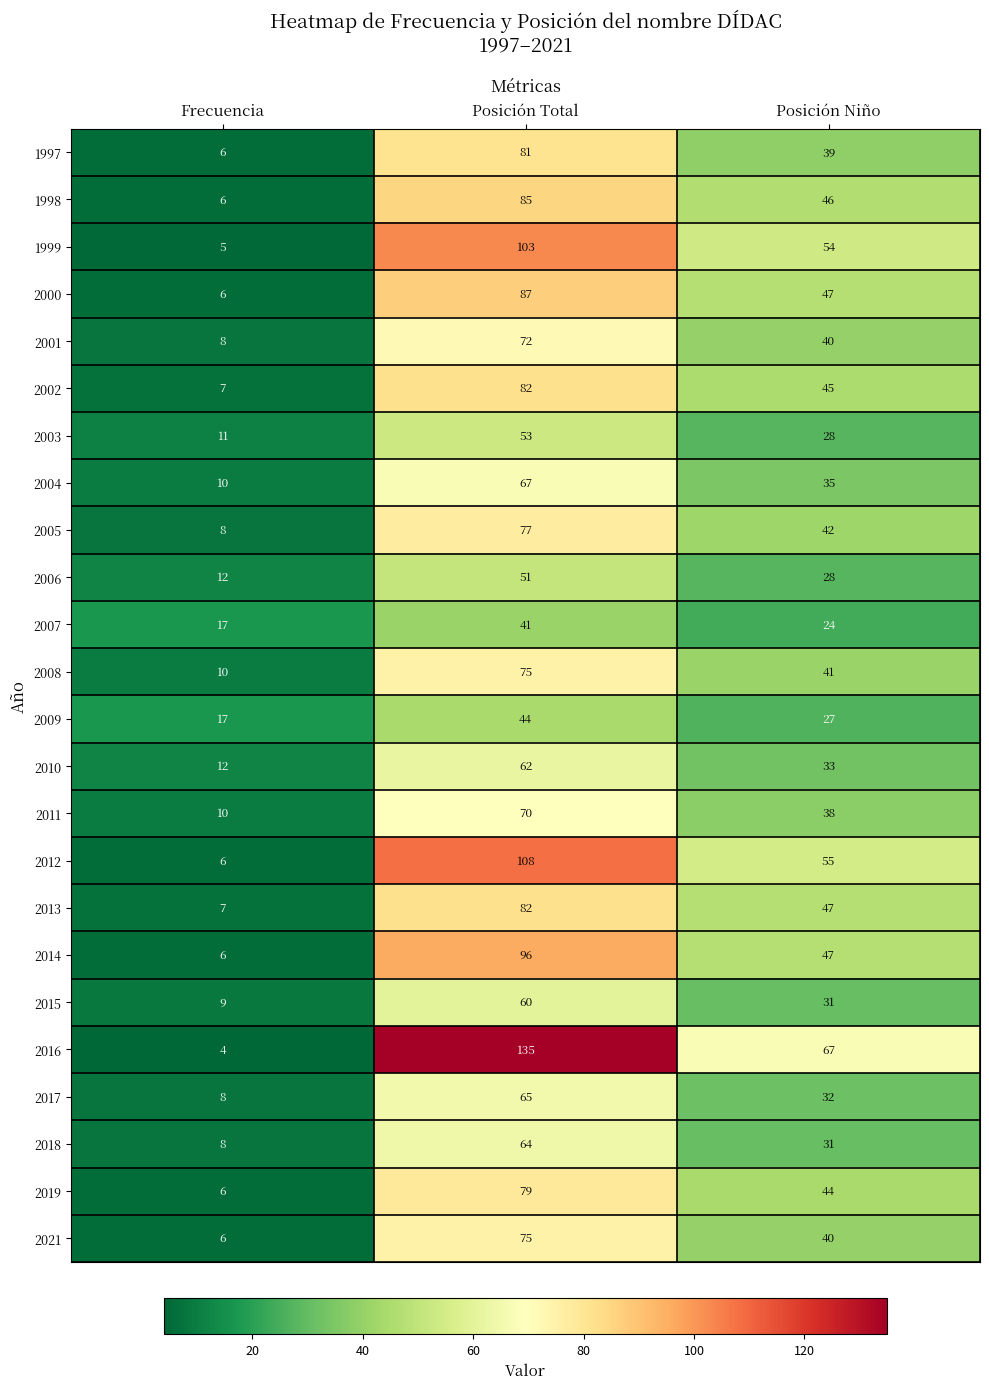

Is it true that 1997 equals 2 at Frecuencia?

False